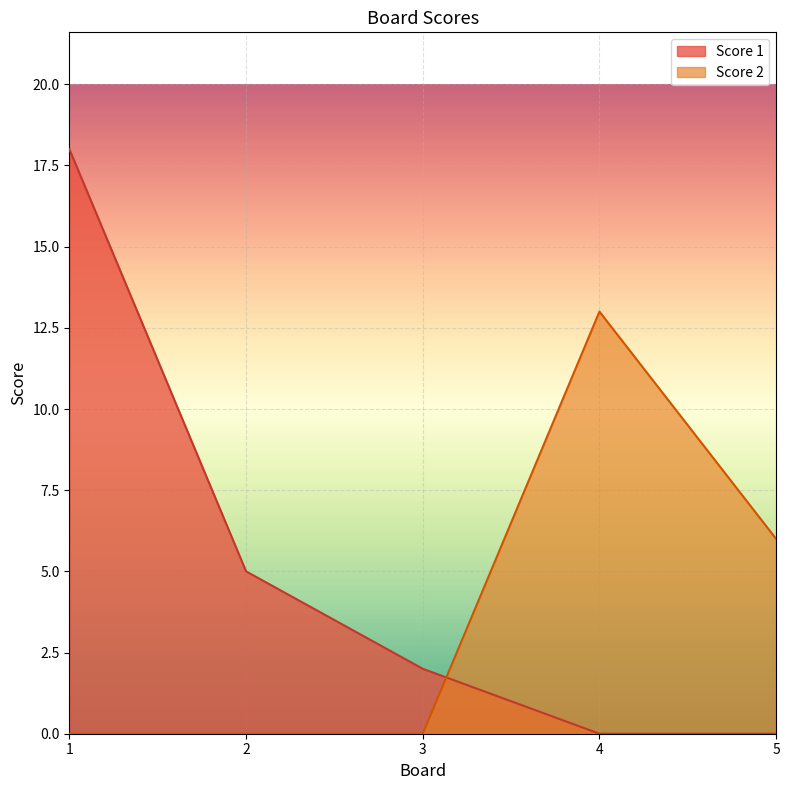

Is it true that Score 2 equals 0 at 1?

True